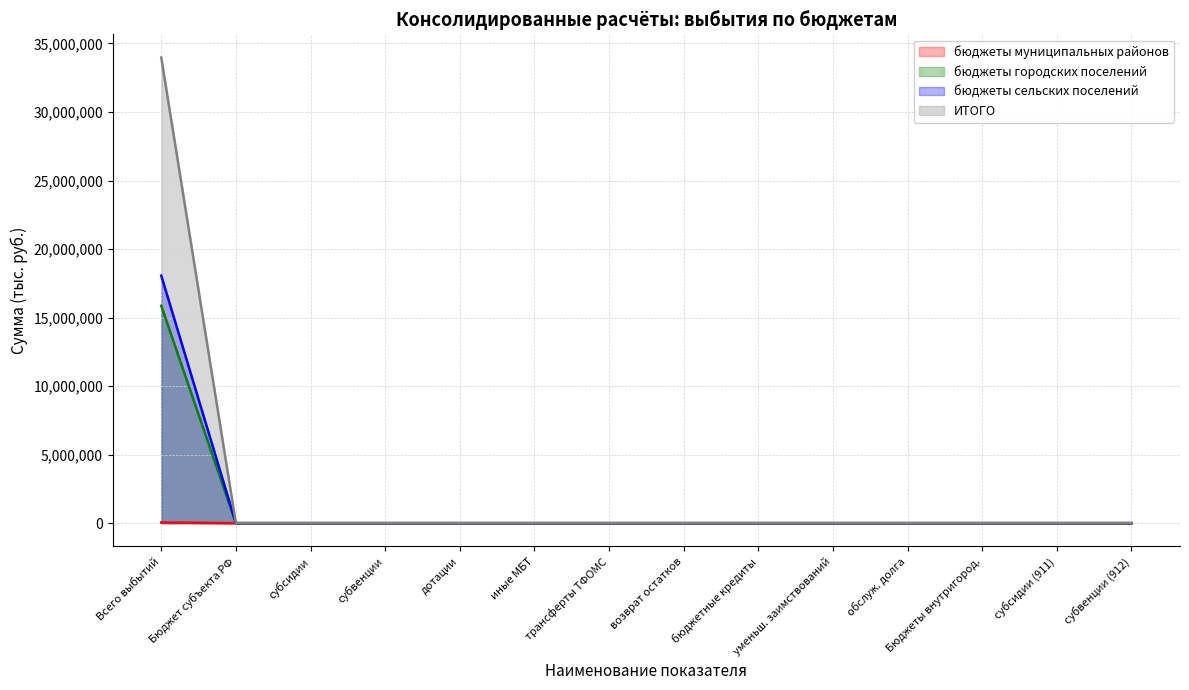

How many categories are shown in the chart?

14